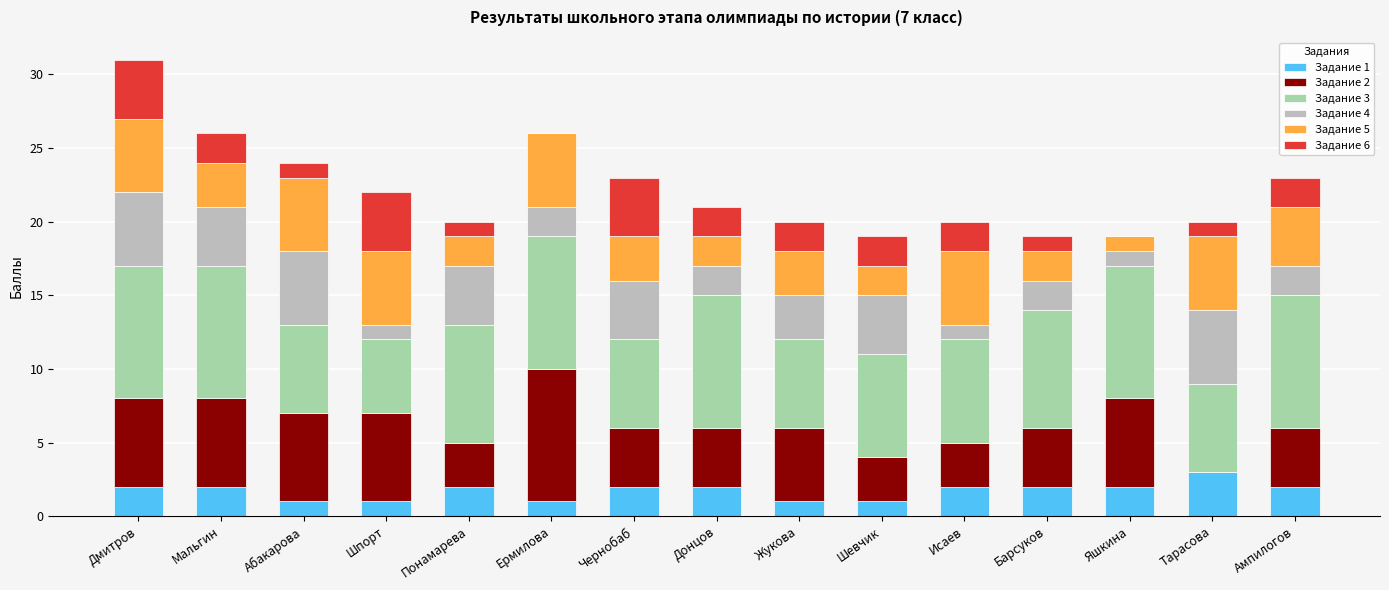

What is the total value across all series at Ермилова?

26